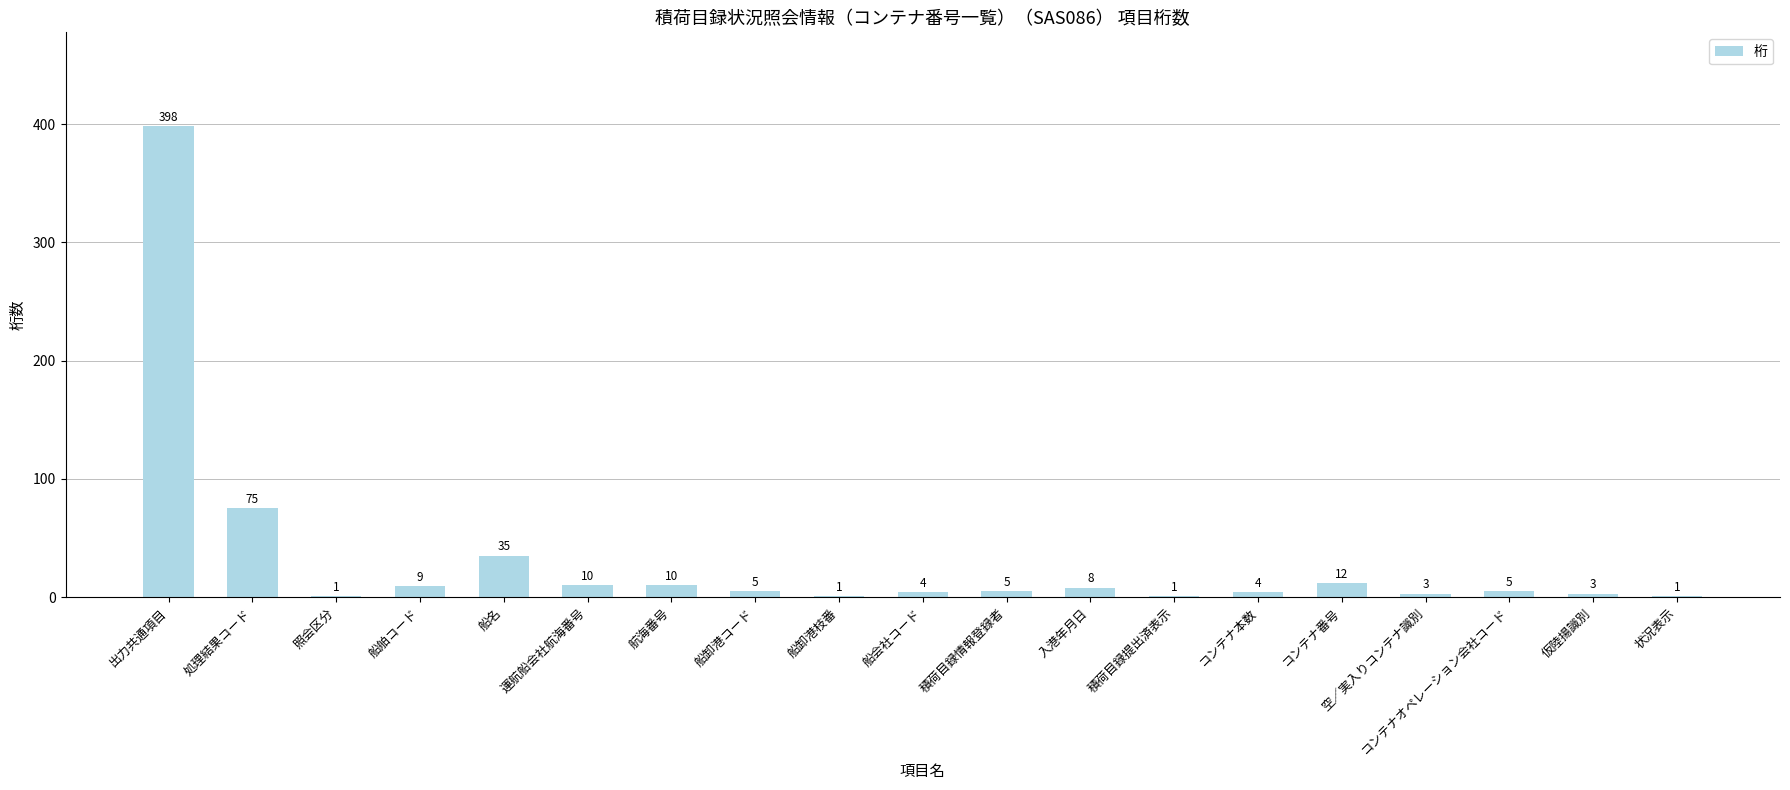

How many data points does each series have?

19